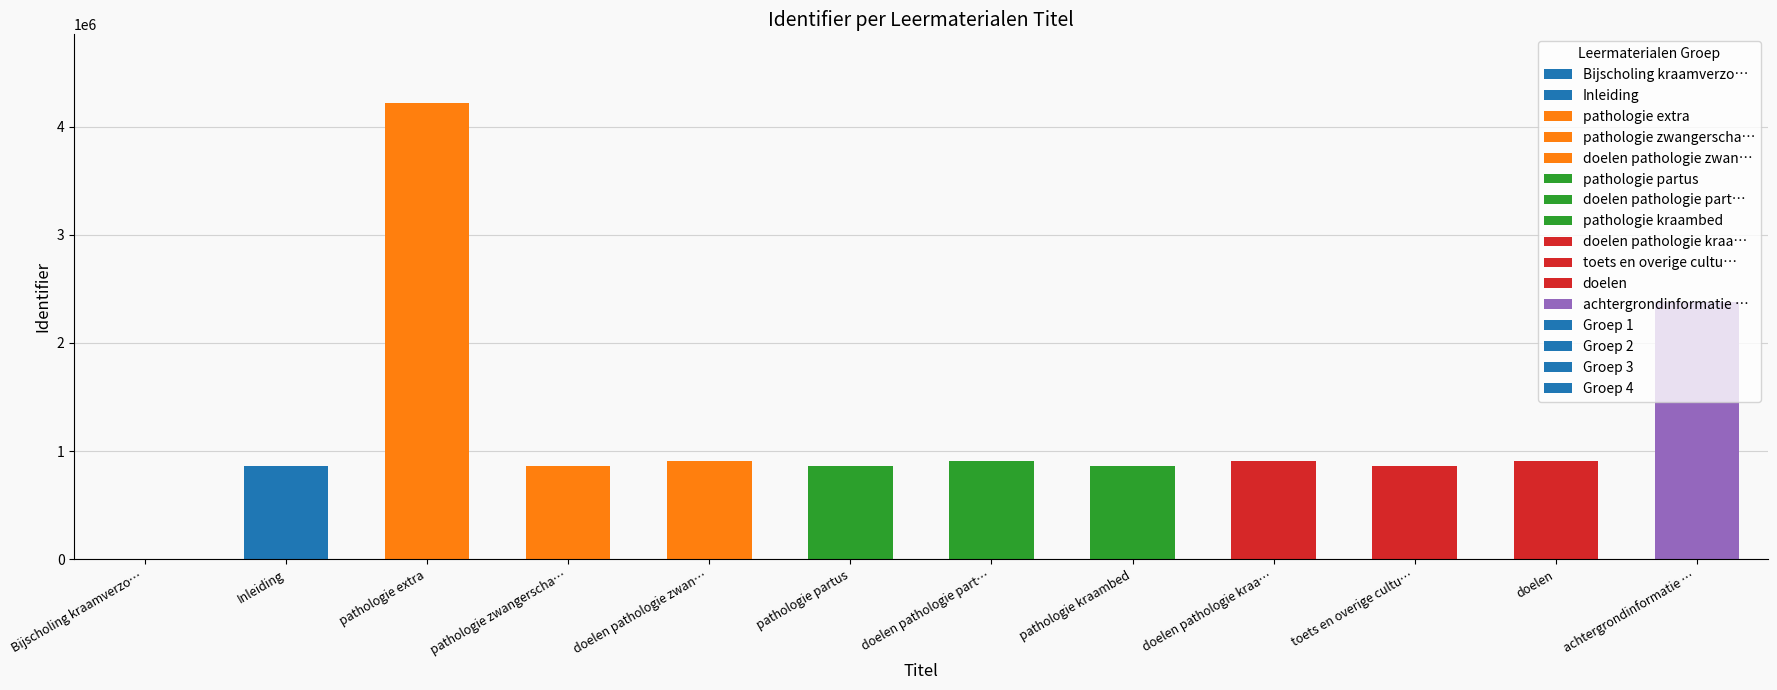

Approximately how many times larger is the value at doelen pathologie zwan… compared to Inleiding?

1.1